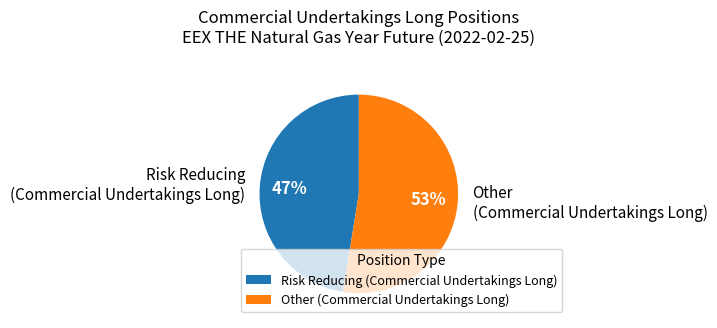

Which slice is the smallest?

Risk Reducing (Commercial Undertakings Long)